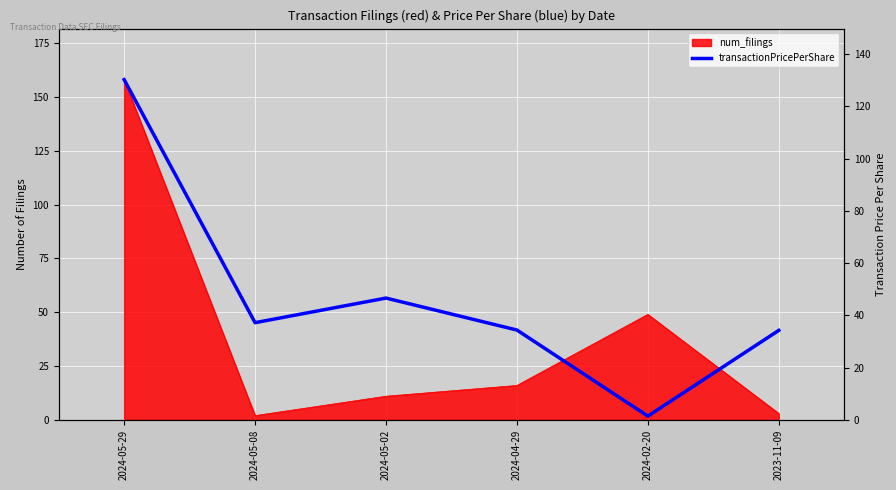

At which category does the chart reach its minimum across all series?

2024-02-20